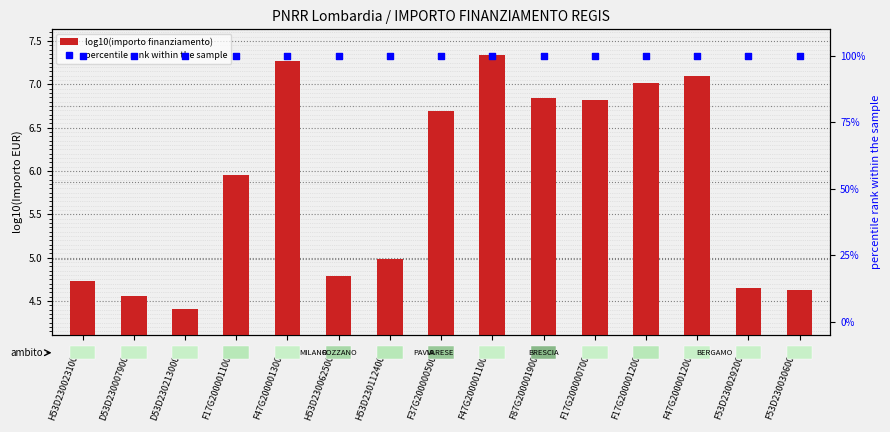

At how many categories does at least one series exceed 86?

15